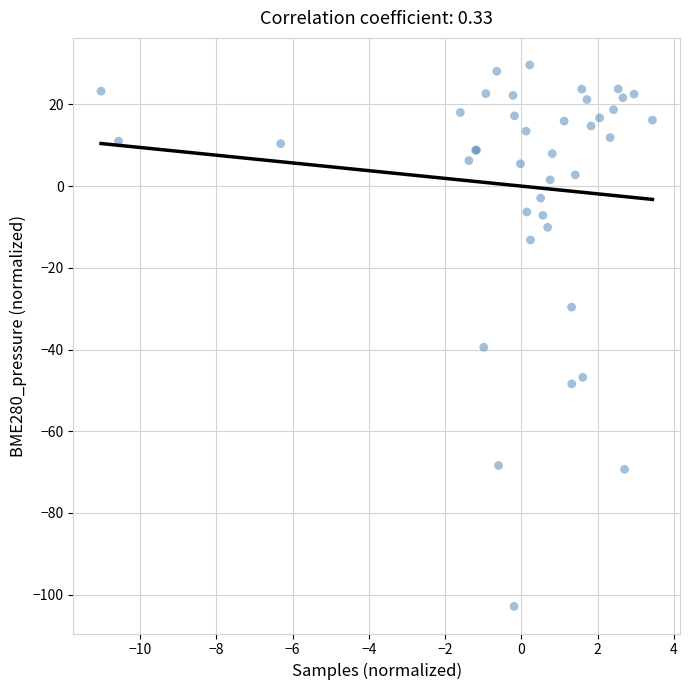

What Y value in the scatter plot is closest to -36?

-39.4